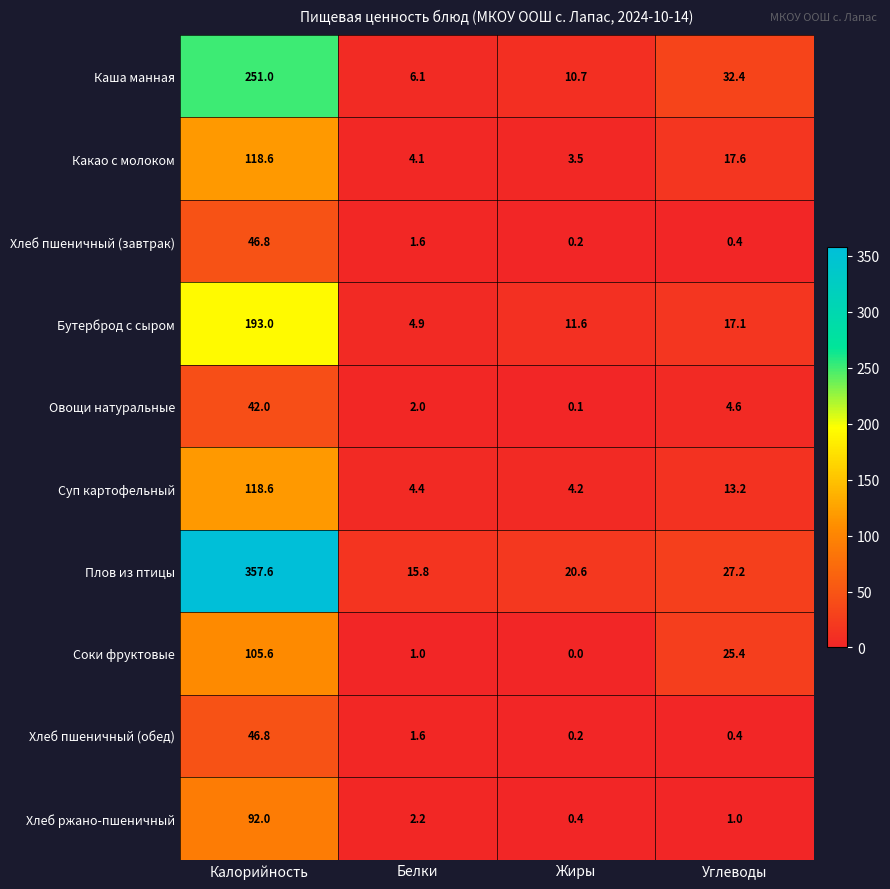

What is the difference between the Суп картофельный values at Белки and Калорийность?

114.2